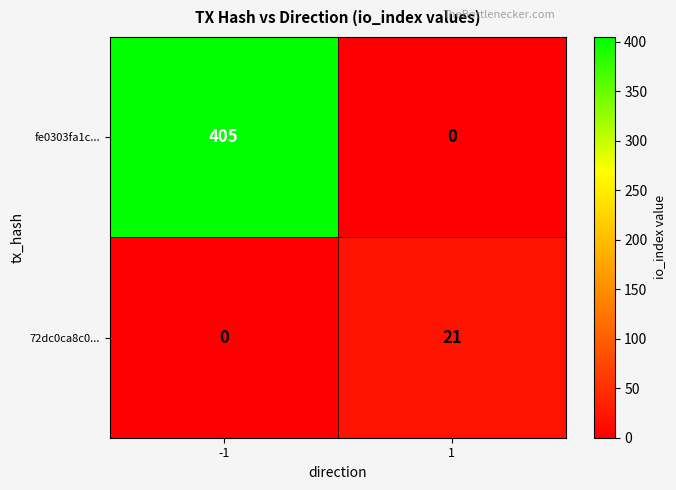

Reading left to right, list all the values displayed in this chart.

fe0303fa1c...: 405	0
72dc0ca8c0...: 0	21